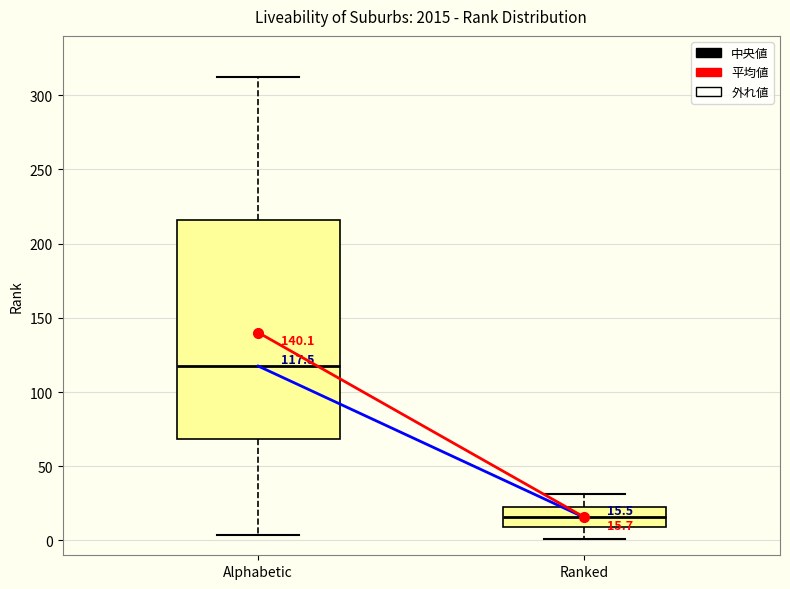

Which box's median line is the highest?

Alphabetic